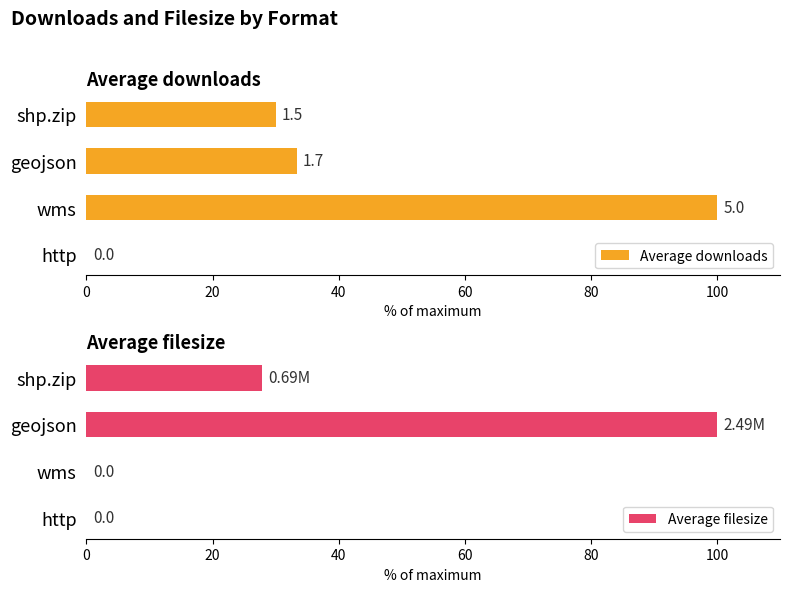

At wms, list the series in order from largest to smallest.

Average downloads, Average filesize